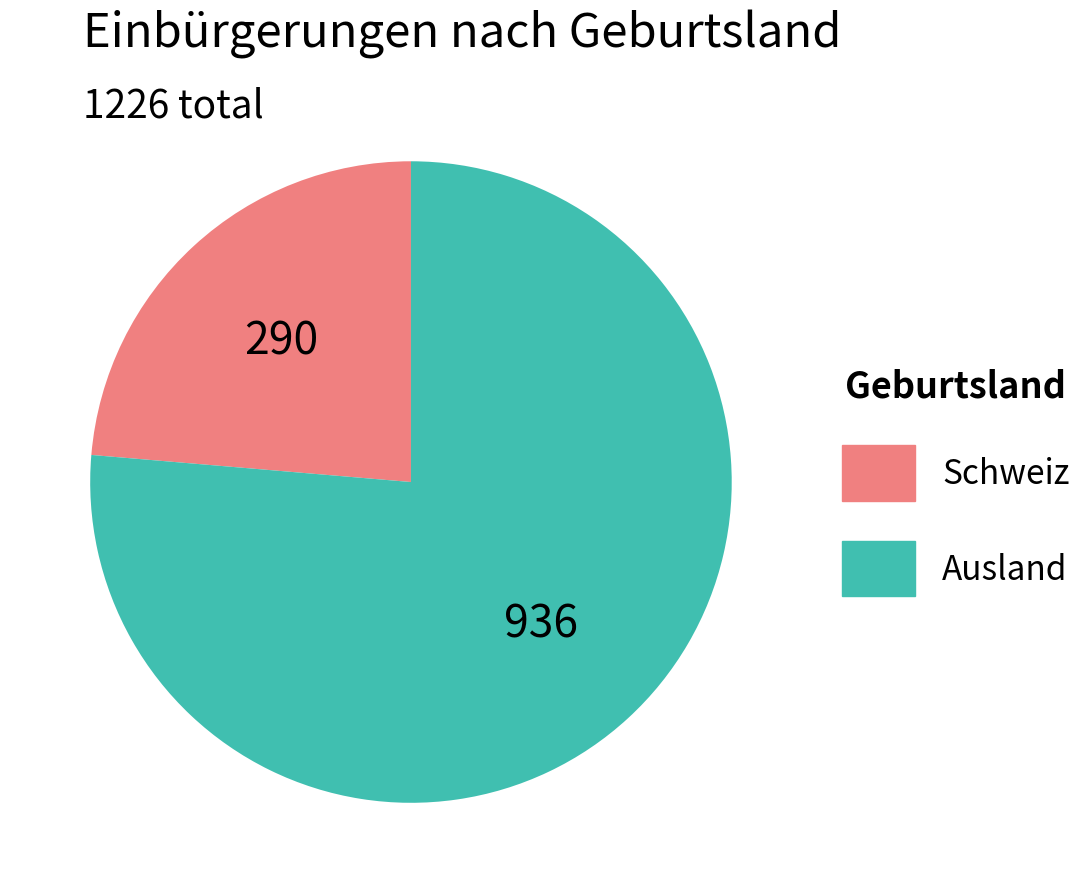

Rank the categories by value from lowest to highest.

Schweiz, Ausland